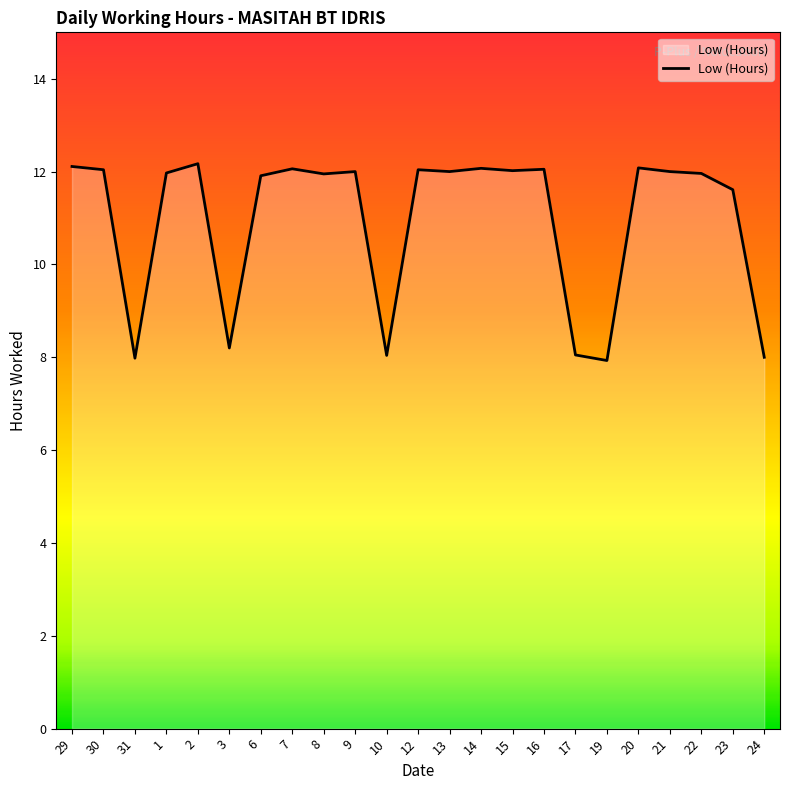

What is the maximum value shown in the chart?

12.2